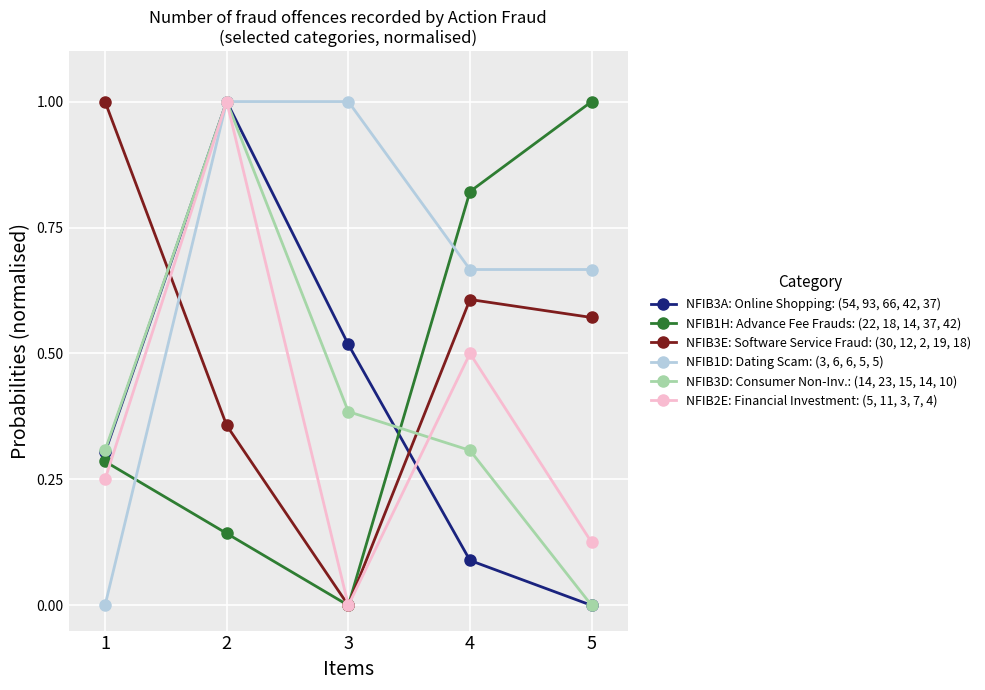

At which category does NFIB3A: Online Shopping: (54, 93, 66, 42, 37) reach its first local peak?

2